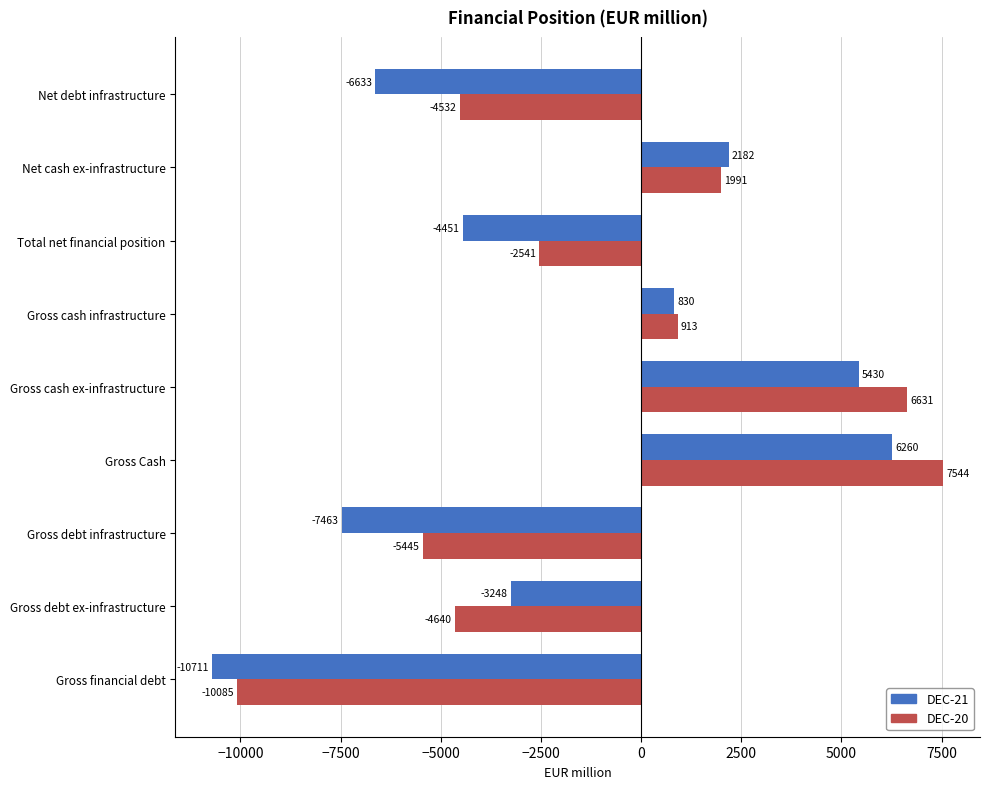

What is the minimum value for DEC-20?

-10085